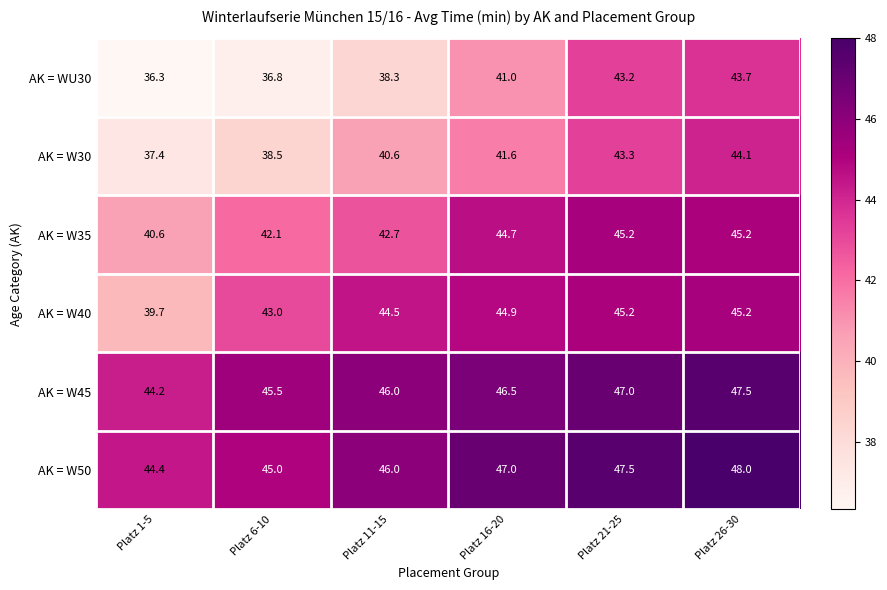

The AK = W45 series shows 27.1 at Platz 21-25. True or false?

False